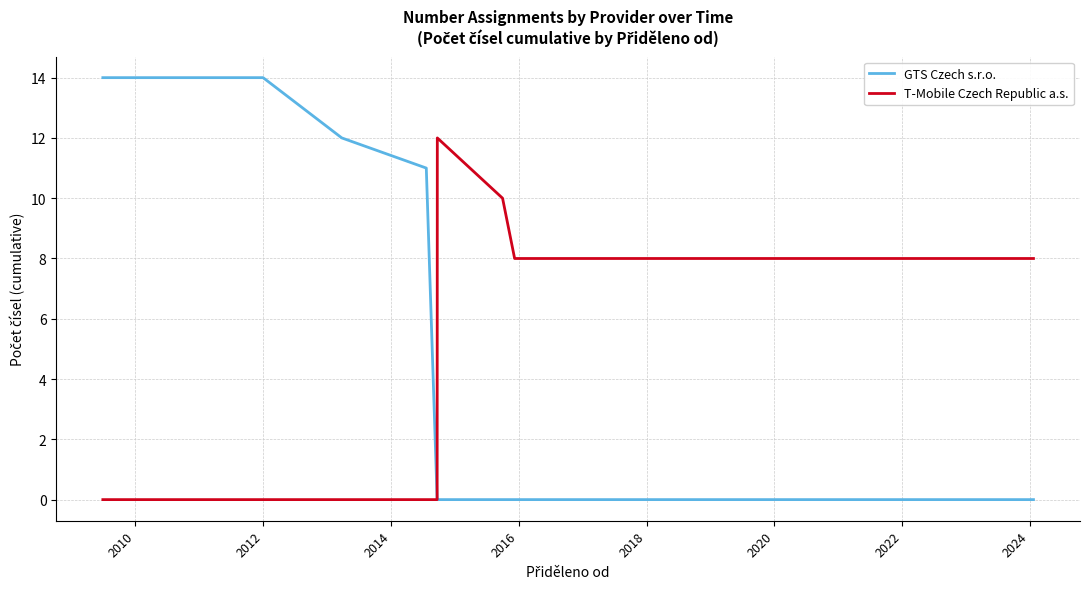

Which series has the largest total across all categories?

GTS Czech s.r.o.